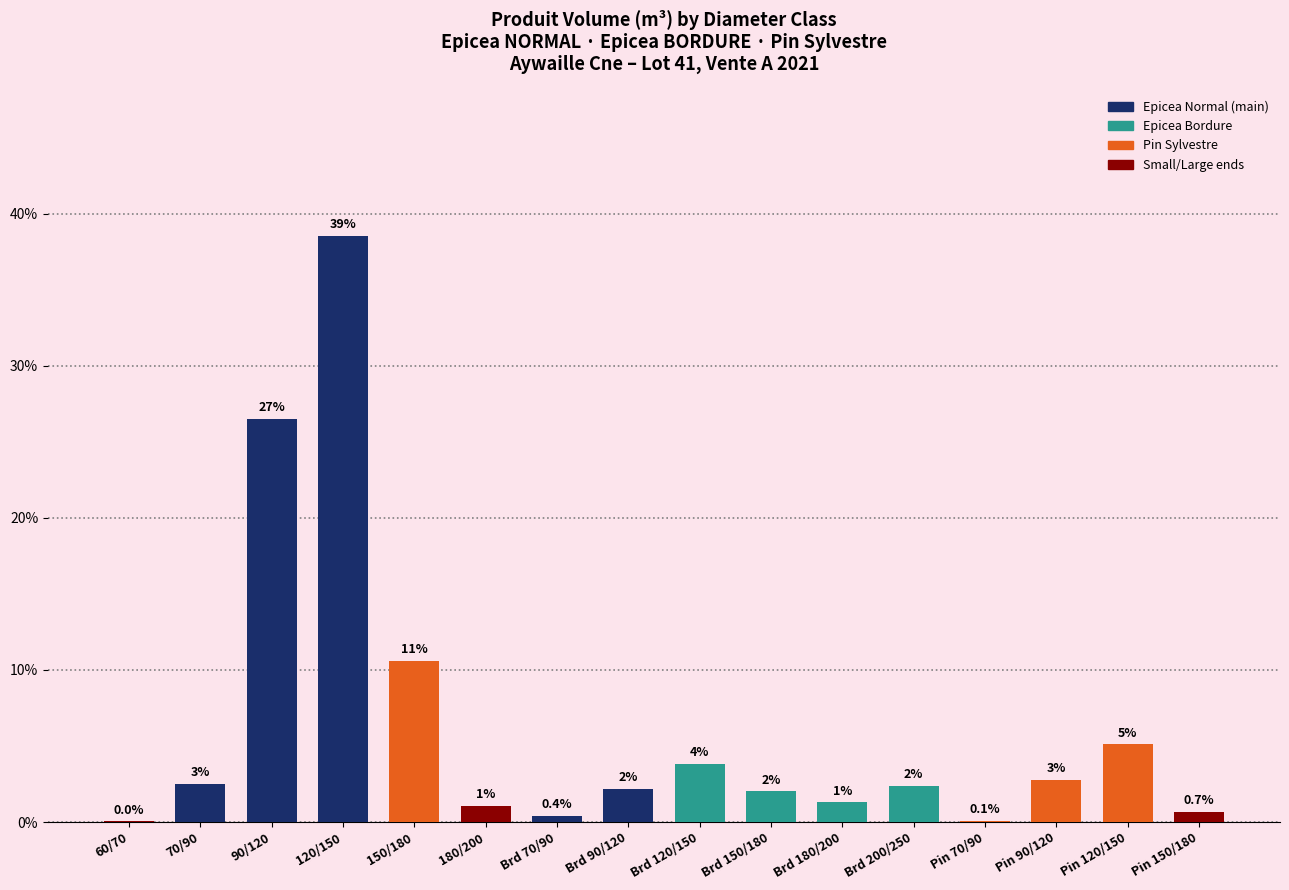

Reading left to right, transcribe all the data shown in this chart.

0.0	2.5	26.5	38.5	10.6	1.1	0.4	2.2	3.8	2.0	1.3	2.4	0.1	2.8	5.1	0.7